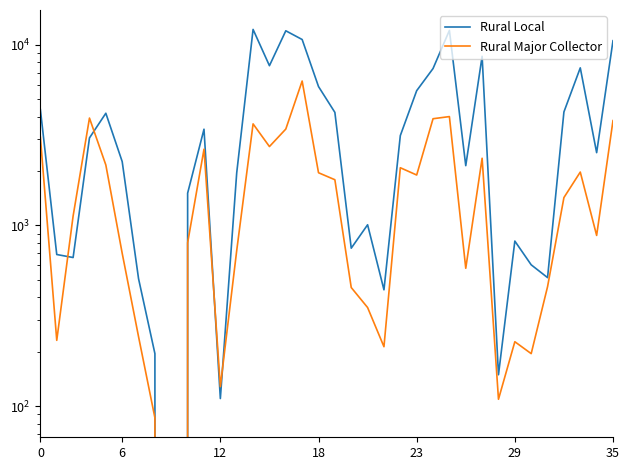

Which series has the largest total across all categories?

Rural Local